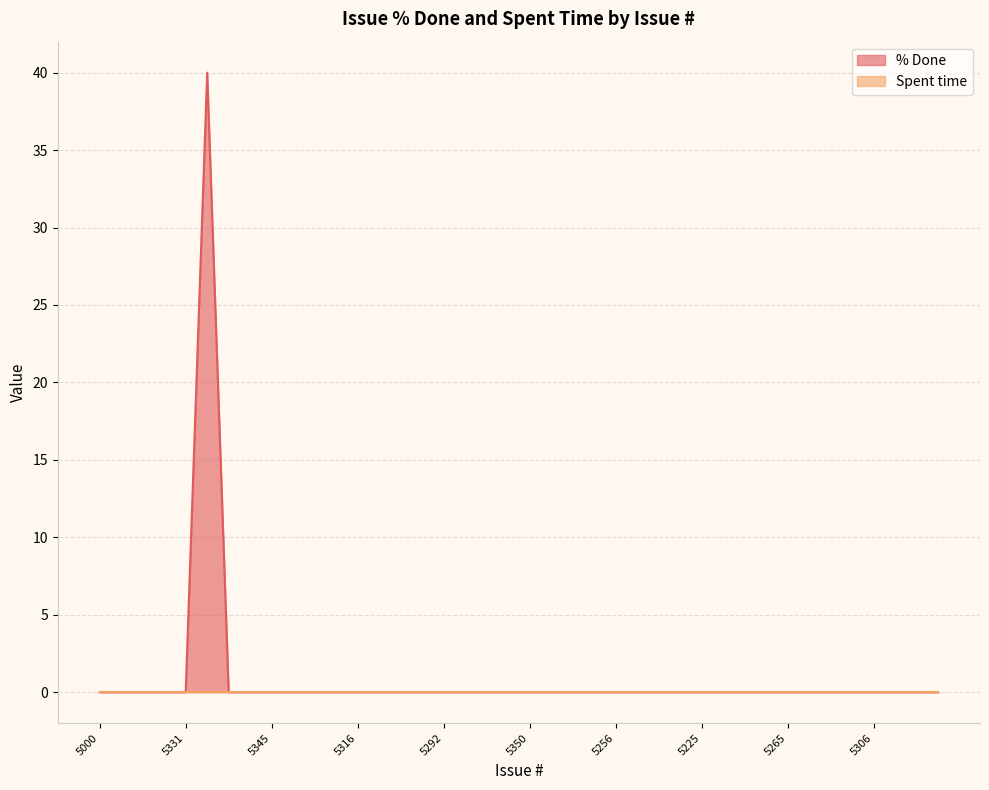

Is it true that the value at 5292 is 0?

True